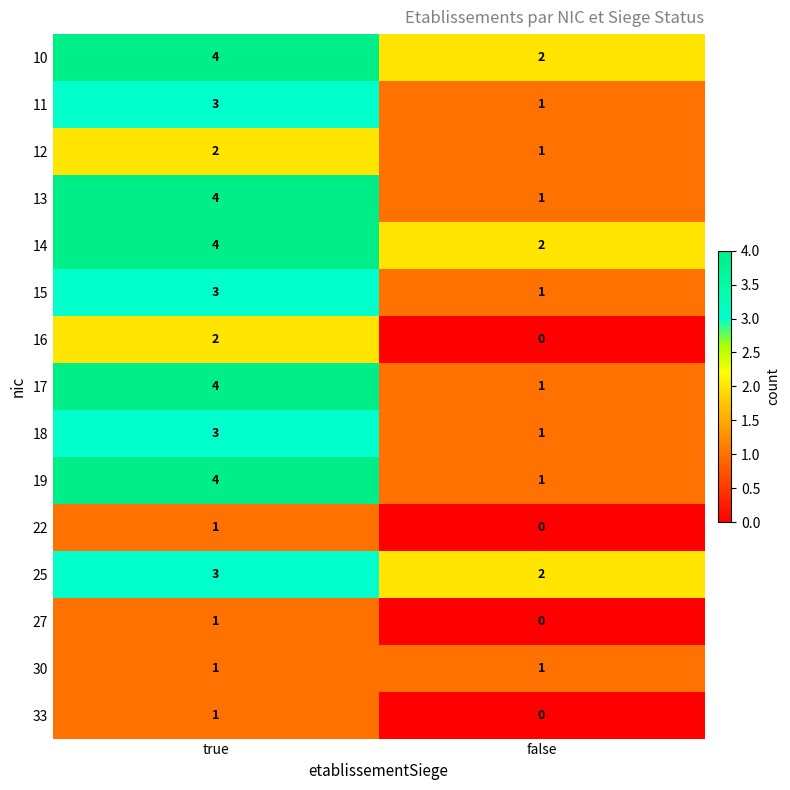

What is the spread (max minus min) of values at true?

3